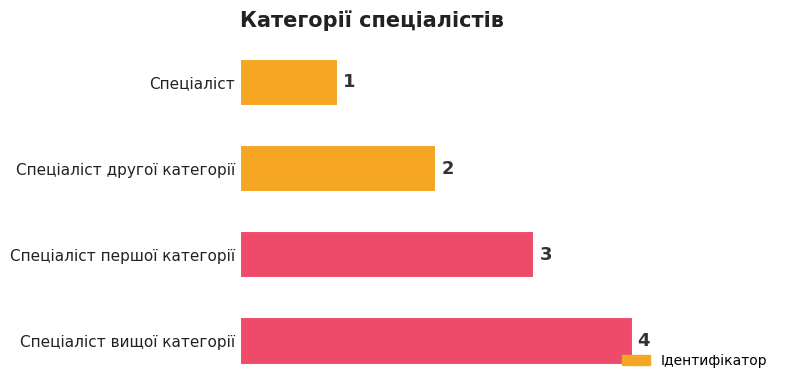

The value at Спеціаліст is 1. True or false?

True